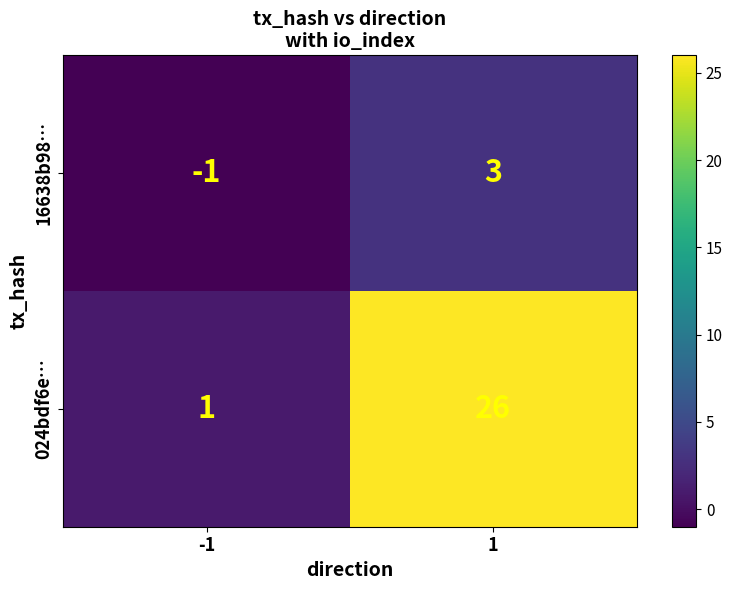

Which label corresponds to the largest value in the chart?

1